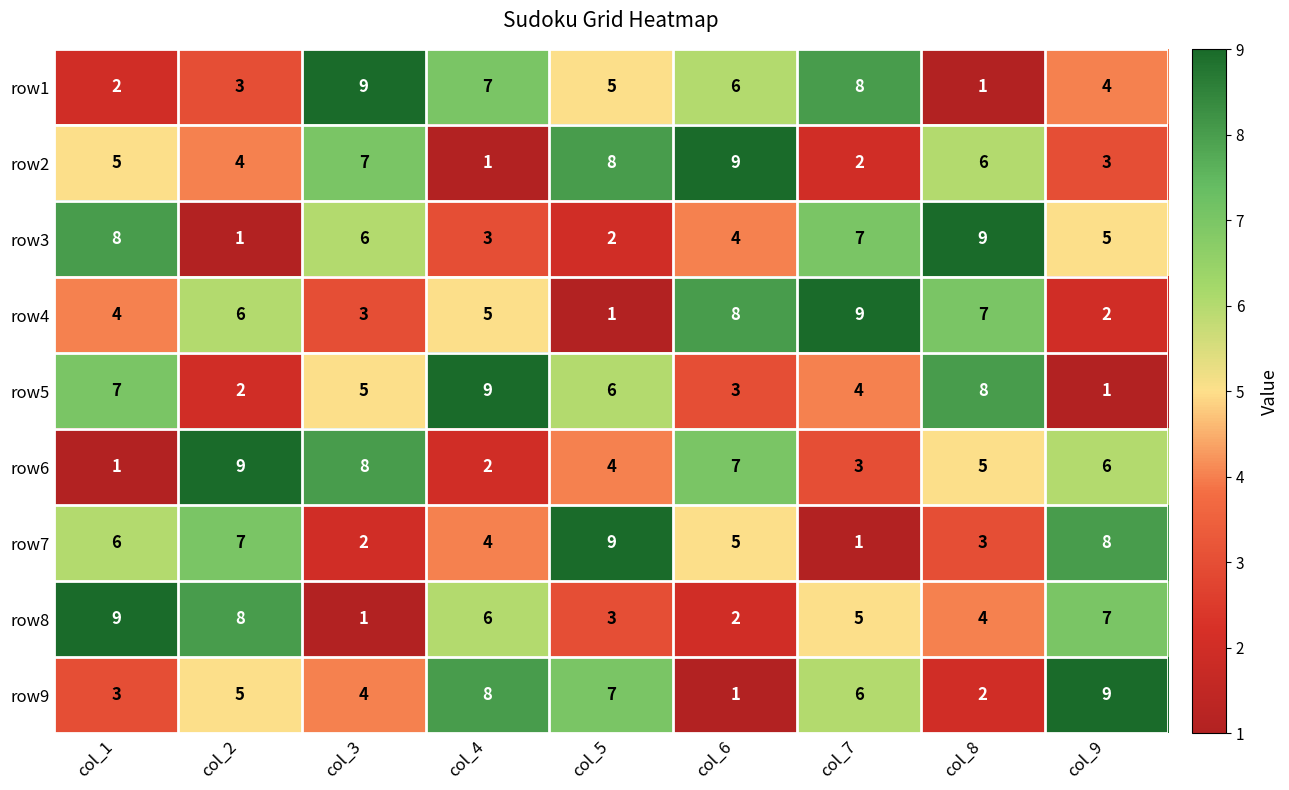

At how many categories does at least one series exceed 6?

9